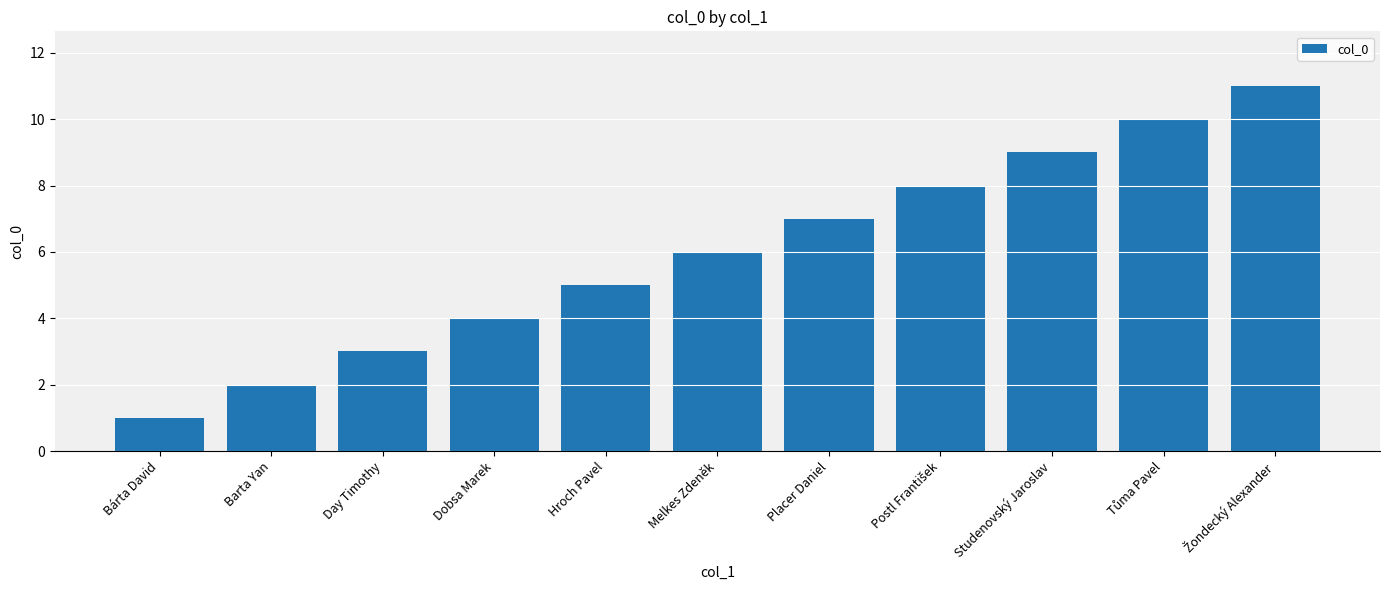

Does the chart contain any negative values?

No